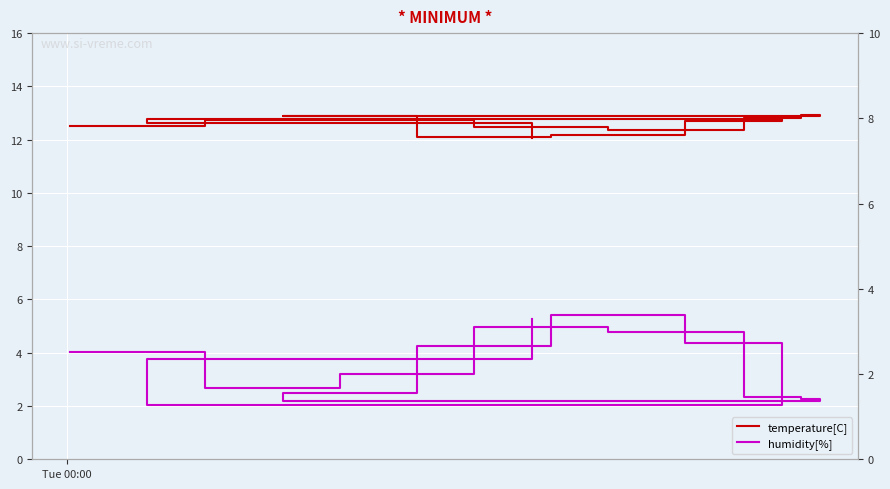

How many lines are shown in the chart?

2